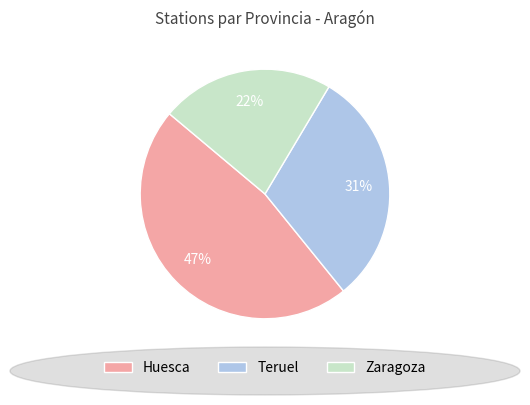

Rank the categories by value from lowest to highest.

Zaragoza, Teruel, Huesca